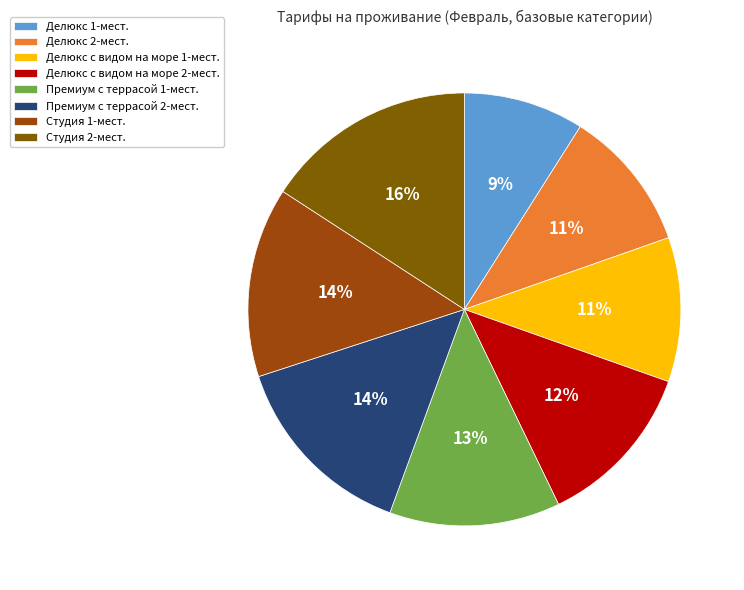

Which slice is the largest?

Студия 2-мест.